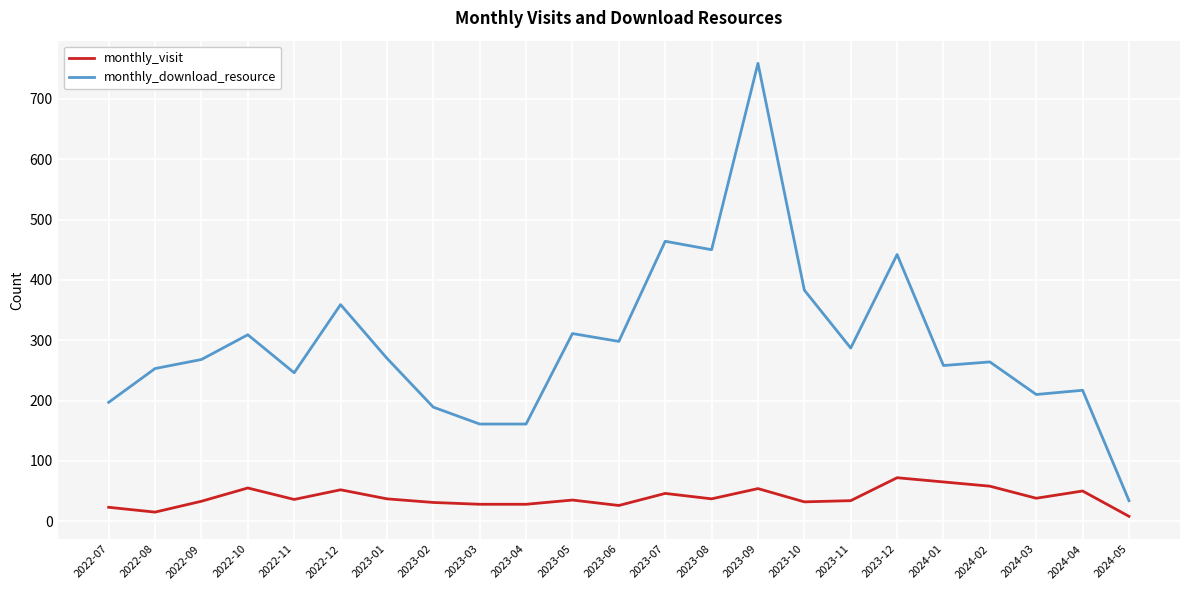

True or false: monthly_download_resource and monthly_visit intersect in this chart.

False